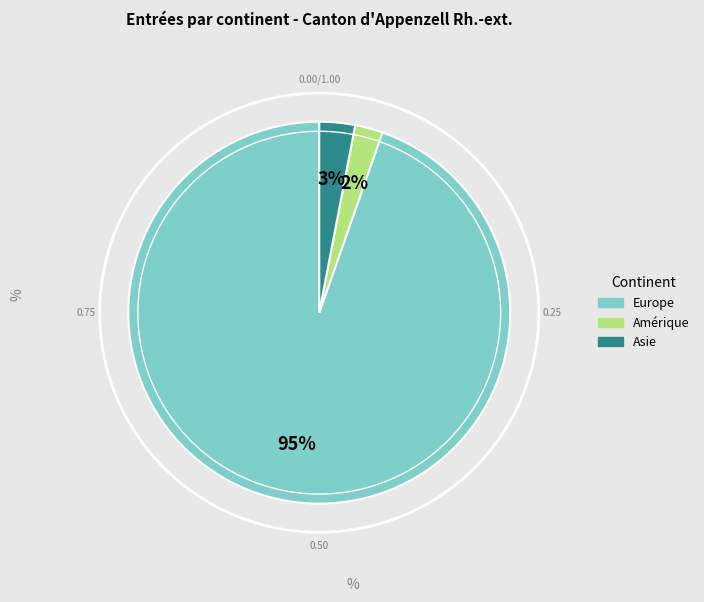

Is there any slice that represents more than half of the pie?

Yes